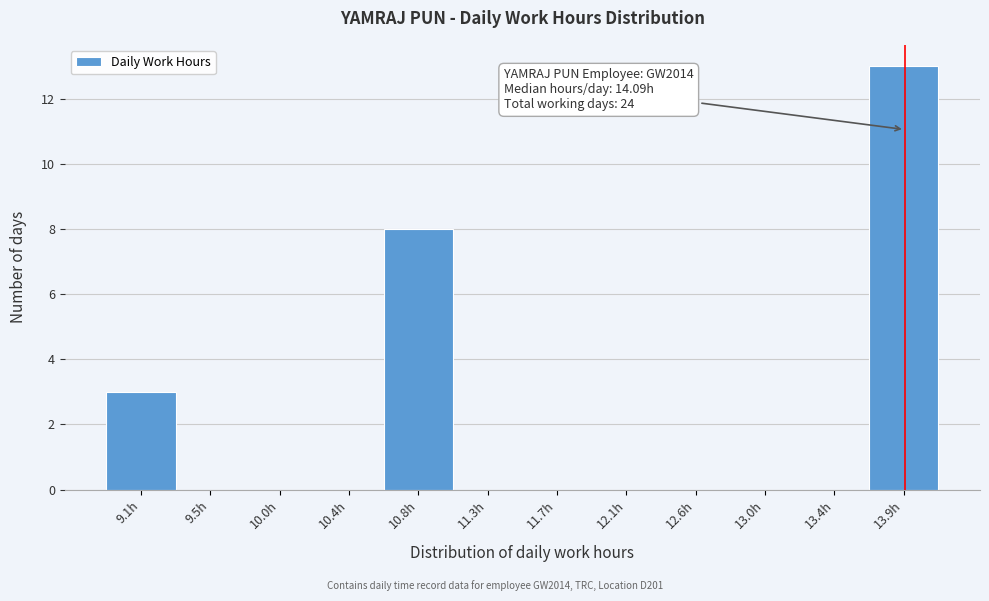

Reading right to left, transcribe all the data shown in this chart.

13.9h=13	13.4h=0	13.0h=0	12.6h=0	12.1h=0	11.7h=0	11.3h=0	10.8h=8	10.4h=0	10.0h=0	9.5h=0	9.1h=3